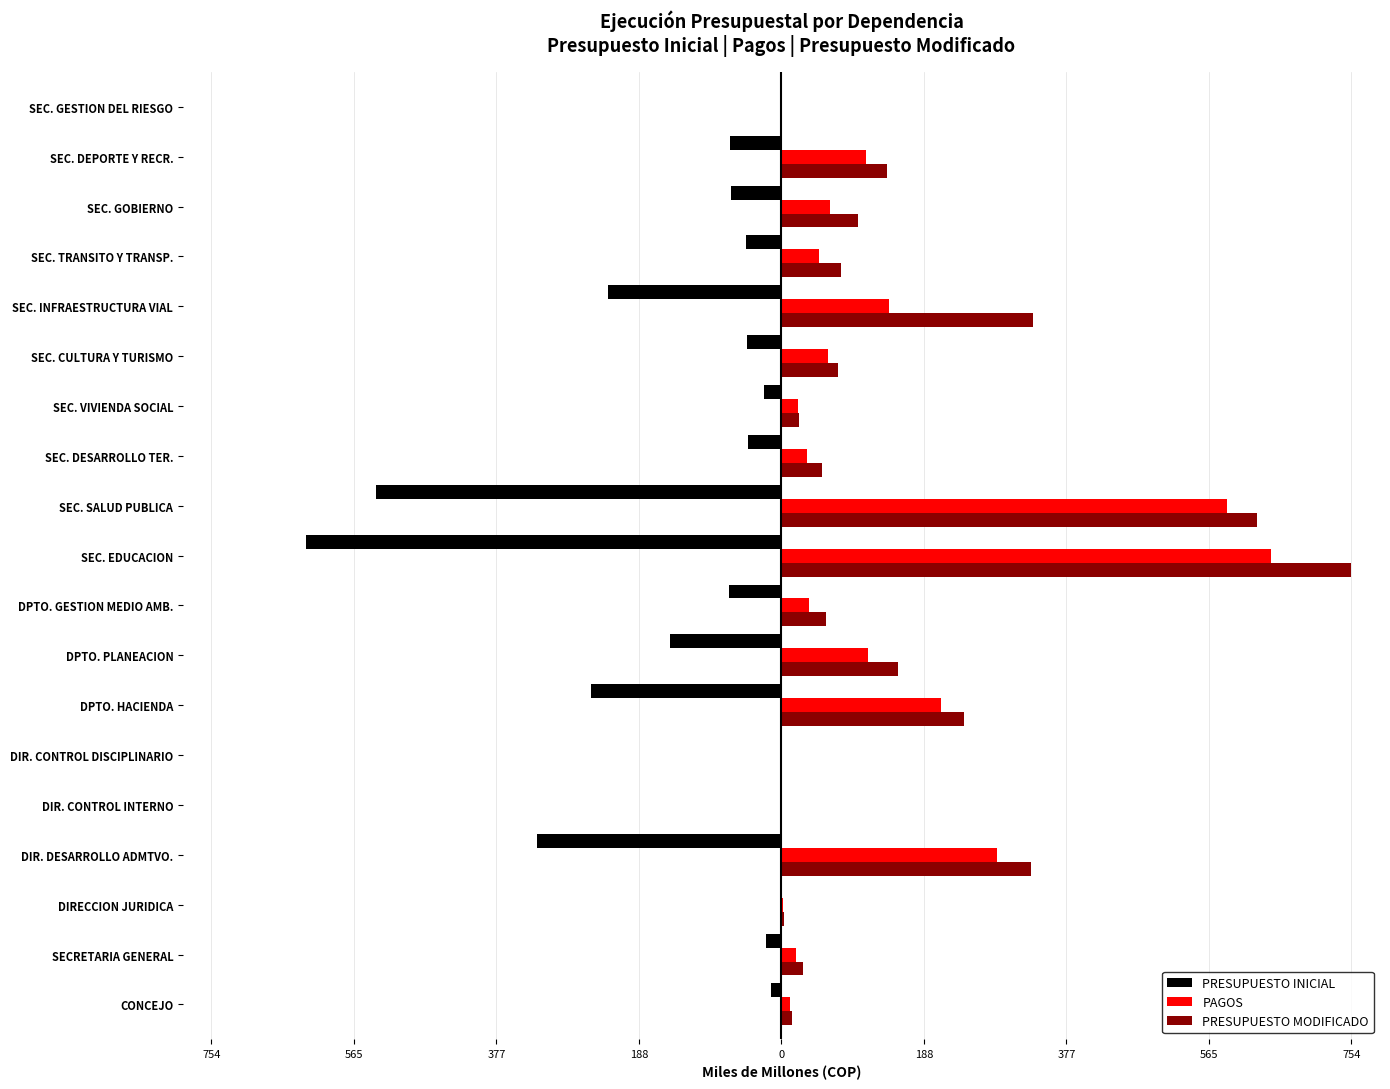

What are all the series names shown in the legend?

PRESUPUESTO INICIAL, PAGOS, PRESUPUESTO MODIFICADO